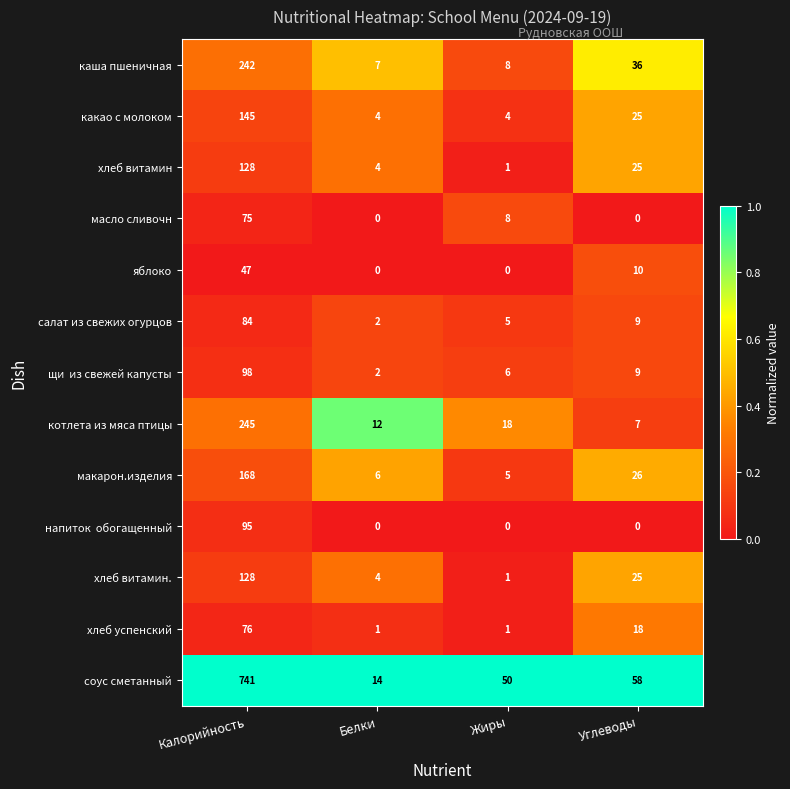

What is the sum of the хлеб витамин. values at Углеводы and Калорийность?

153